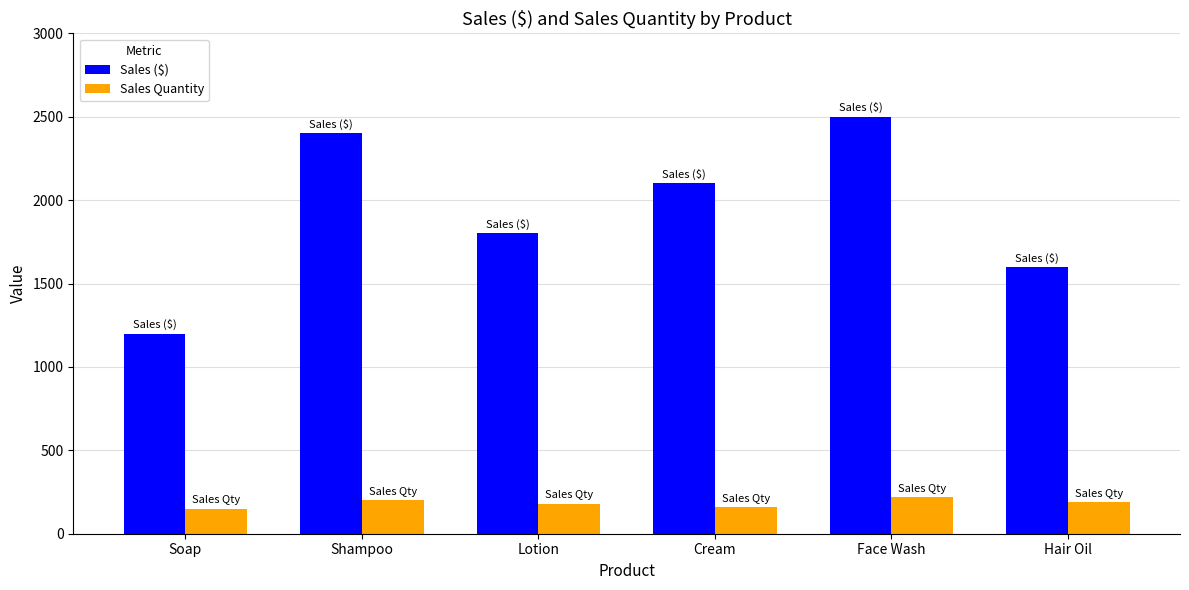

What is the sum of the Sales Quantity values at Soap and Lotion?

330